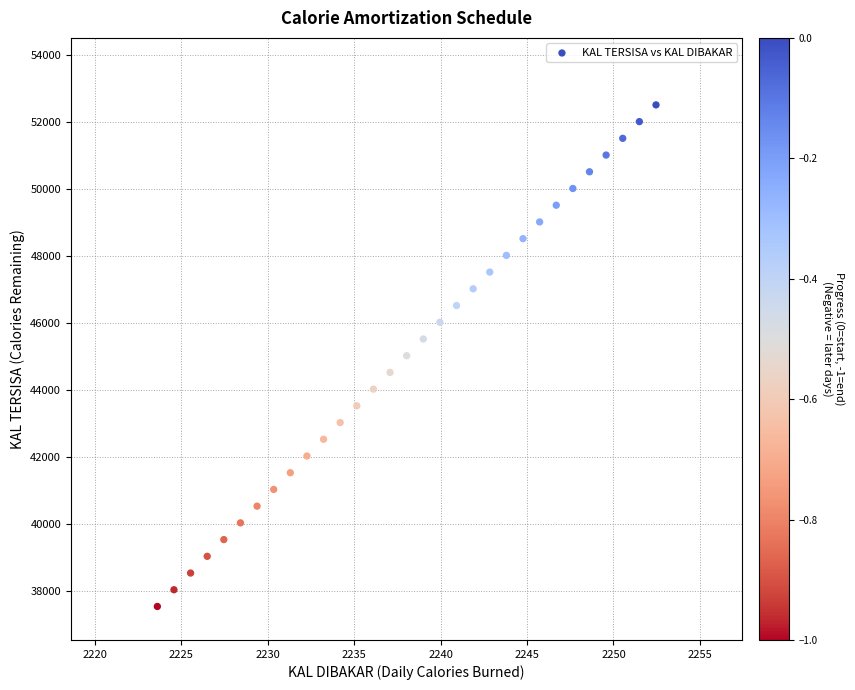

What is the range of Y values (max minus min)?

14971.2